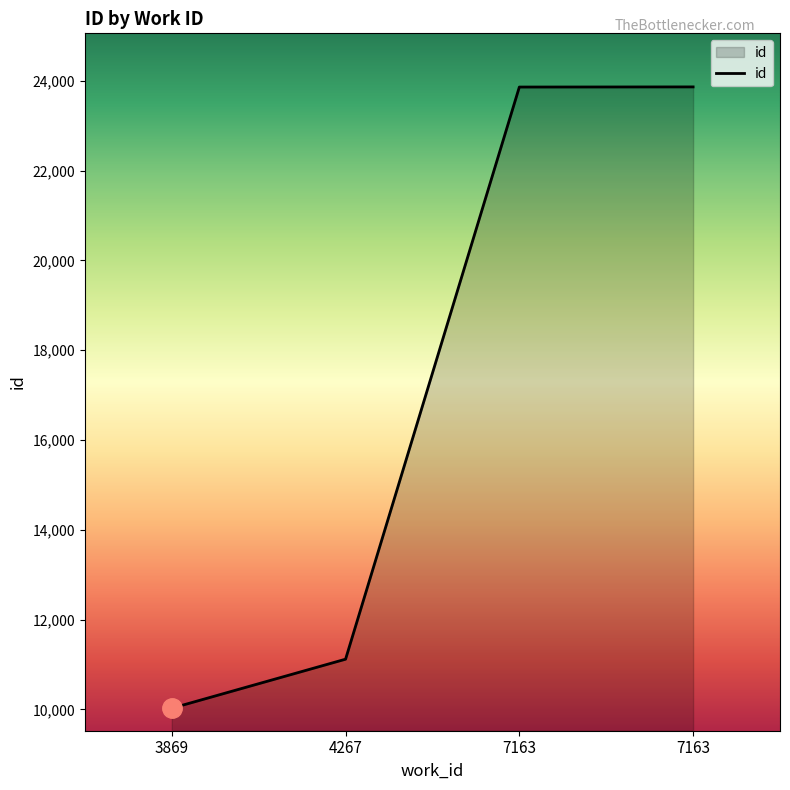

Reading right to left, what are all the values shown in this chart?

23863	23860	11117	10025